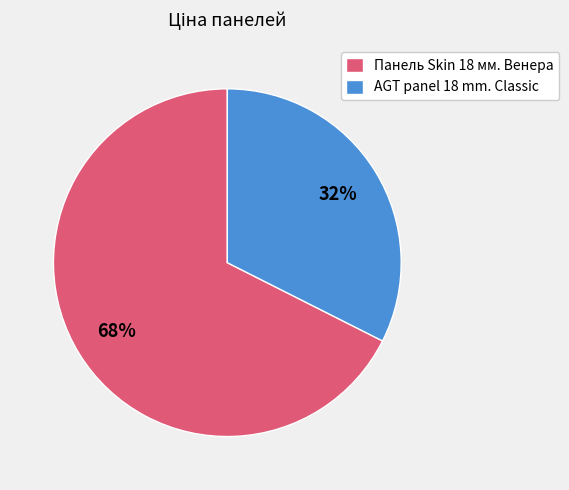

Between Панель Skin 18 мм. Венера and AGT panel 18 mm. Classic, which is larger?

Панель Skin 18 мм. Венера